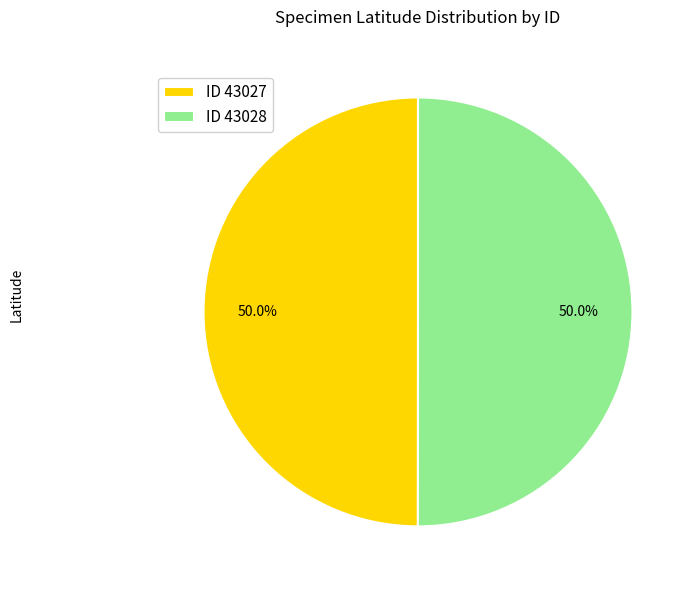

What portion of the pie excludes ID 43028?

50.0%